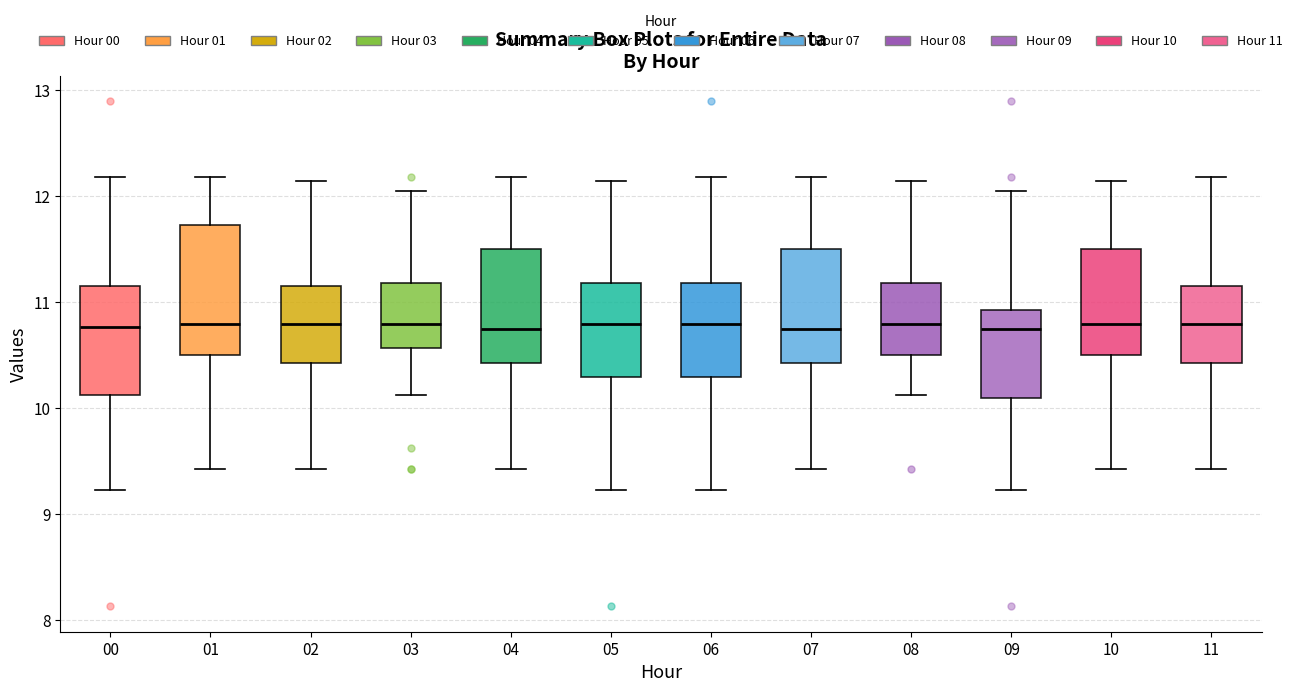

Reading left to right, read every box against the y-axis: the position of its median line, the range the box covers, and the ends of its whiskers. The values are not printed on the chart, so give them approximately, as read against the axis.

00: median 10.8, box 10.1 to 11.2, whiskers 9.2 to 12.2
01: median 10.8, box 10.5 to 11.7, whiskers 9.4 to 12.2
02: median 10.8, box 10.4 to 11.2, whiskers 9.4 to 12.2
03: median 10.8, box 10.6 to 11.2, whiskers 10.1 to 12.1
04: median 10.8, box 10.4 to 11.5, whiskers 9.4 to 12.2
05: median 10.8, box 10.3 to 11.2, whiskers 9.2 to 12.2
06: median 10.8, box 10.3 to 11.2, whiskers 9.2 to 12.2
07: median 10.8, box 10.4 to 11.5, whiskers 9.4 to 12.2
08: median 10.8, box 10.5 to 11.2, whiskers 10.1 to 12.2
09: median 10.8, box 10.1 to 10.9, whiskers 9.2 to 12.1
10: median 10.8, box 10.5 to 11.5, whiskers 9.4 to 12.2
11: median 10.8, box 10.4 to 11.2, whiskers 9.4 to 12.2